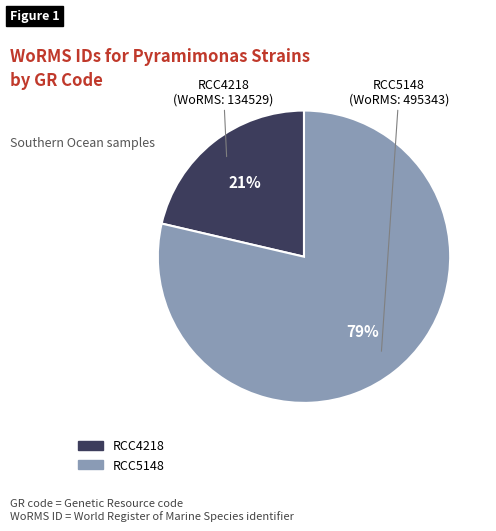

The RCC5148 slice represents 86% of the pie. True or false?

False